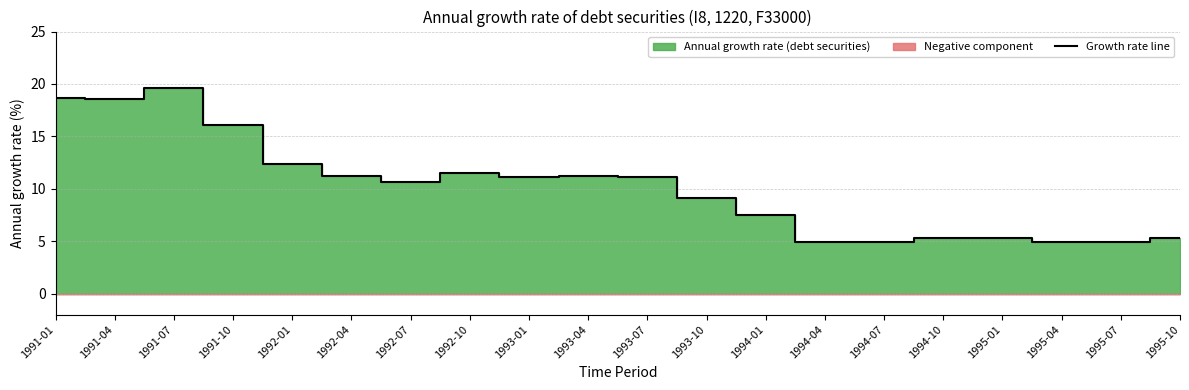

What is the change in value from 1993-04 to 1994-04?

-6.3